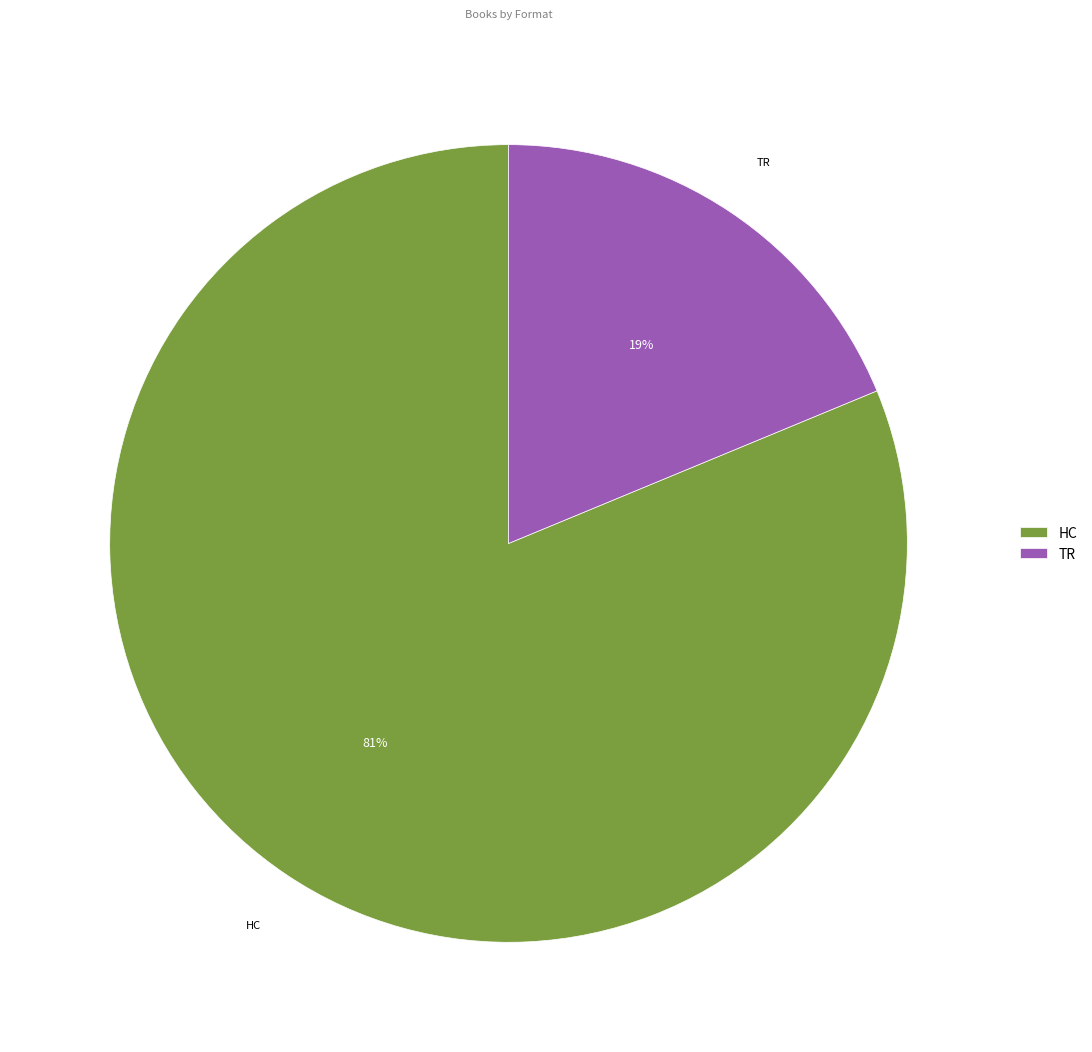

Does any single category account for the majority?

Yes